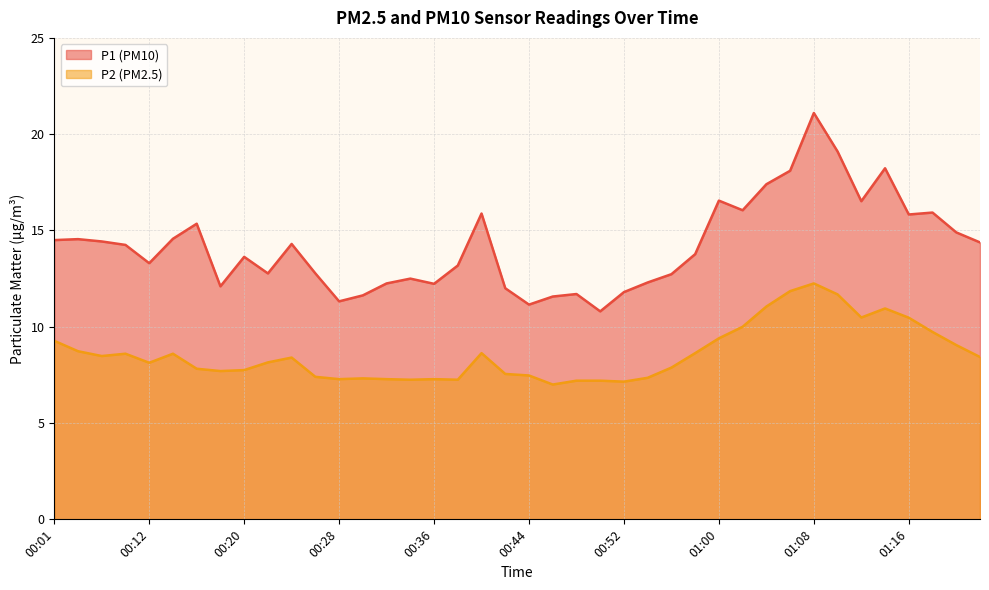

What is the value of the P1 point at the 11th from the left?

14.3